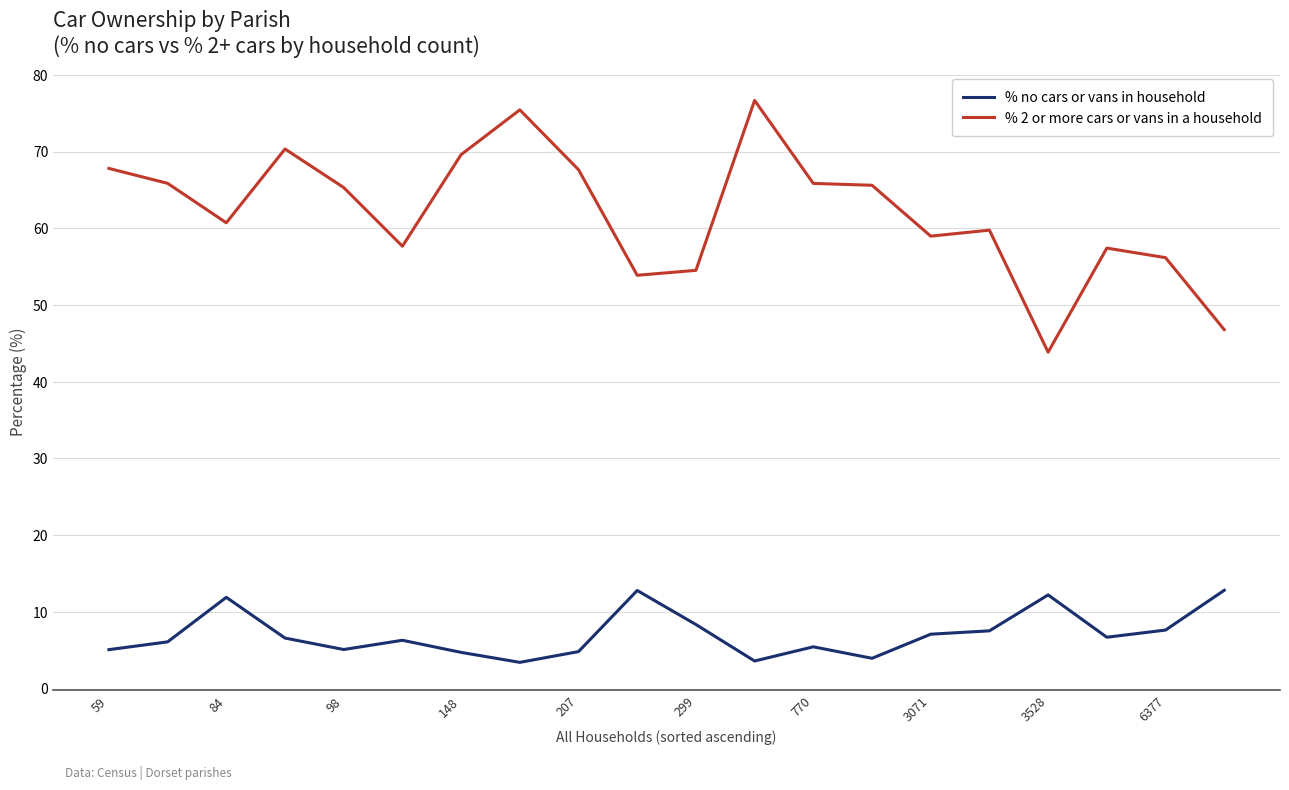

True or false: % no cars or vans in household and % 2 or more cars or vans in a household intersect in this chart.

False